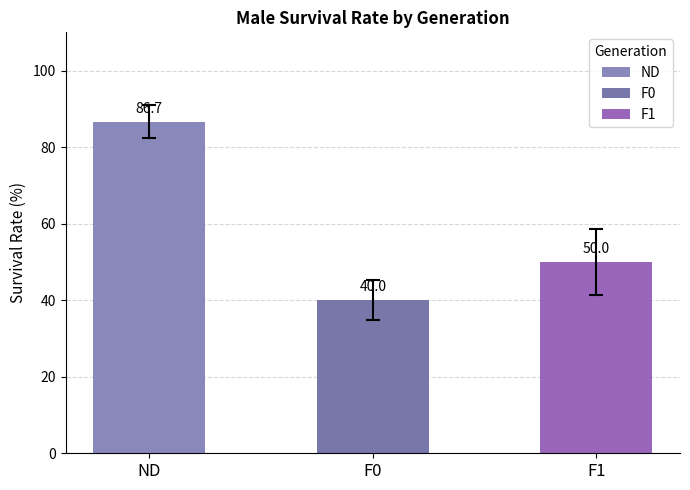

What is the sum of the F0 values at ND and F0?

126.7